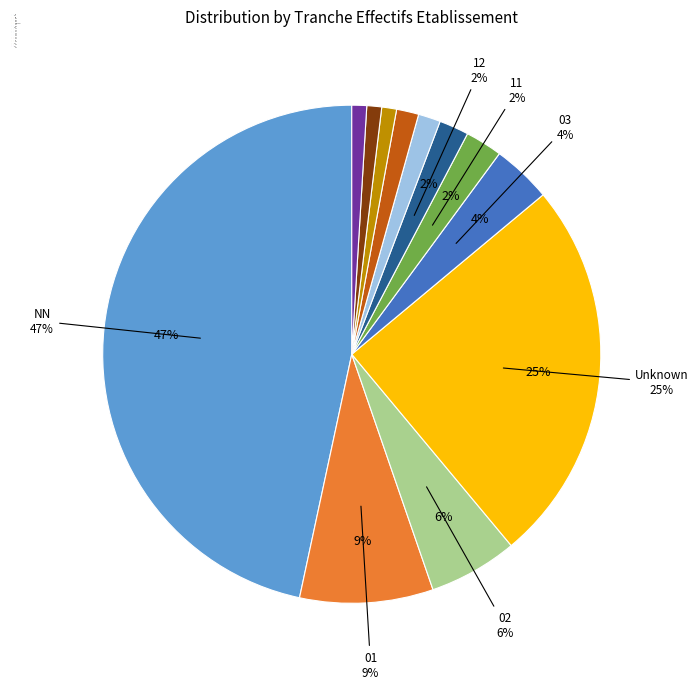

What percentage is the 00 slice, to the nearest percent?

1%